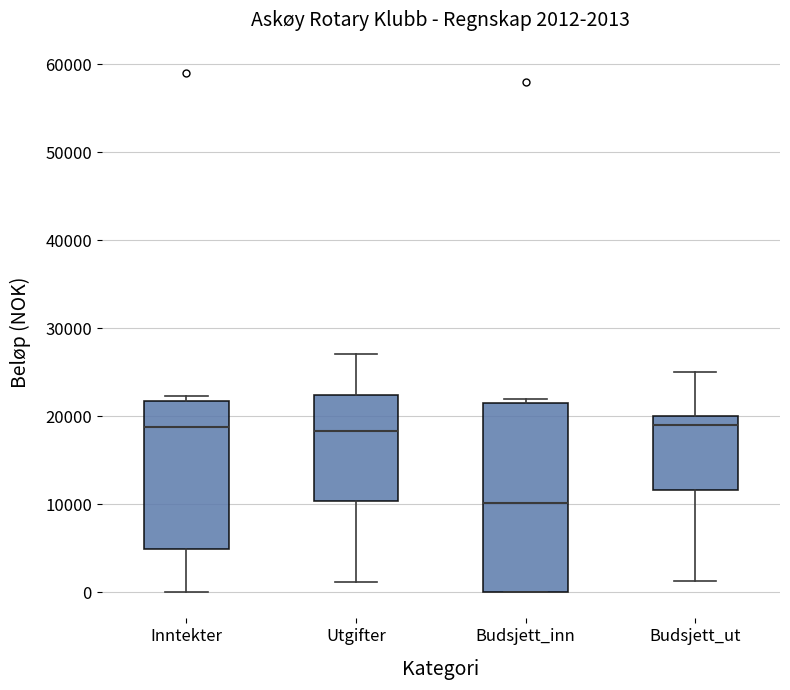

Which box is the tallest, from its lower edge to its upper edge?

Budsjett_inn